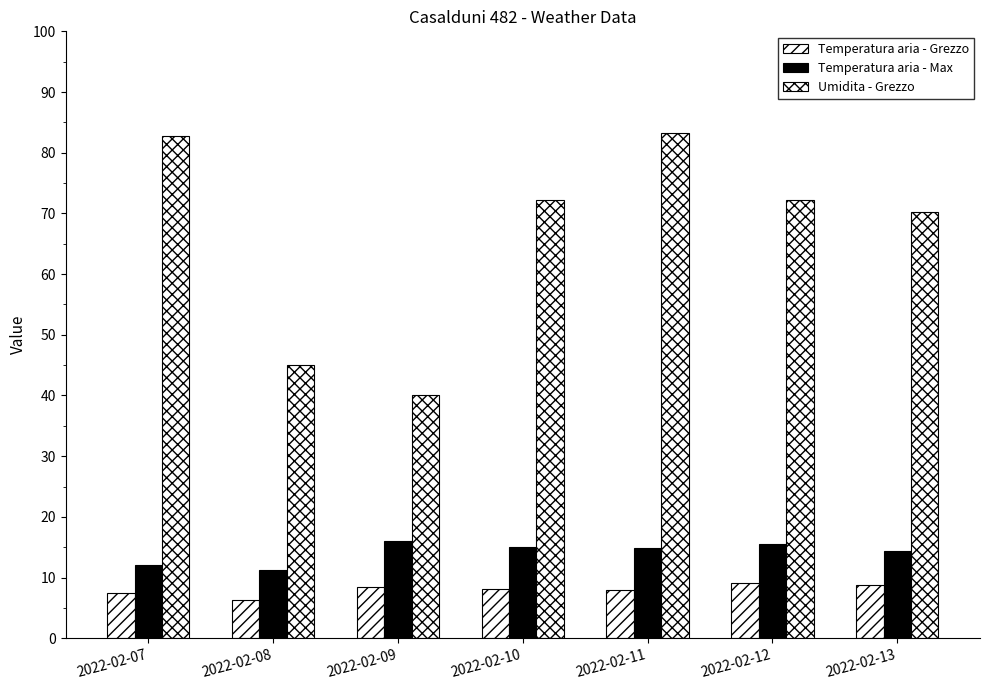

How many values in the Umidita - Grezzo series are below 72?

3